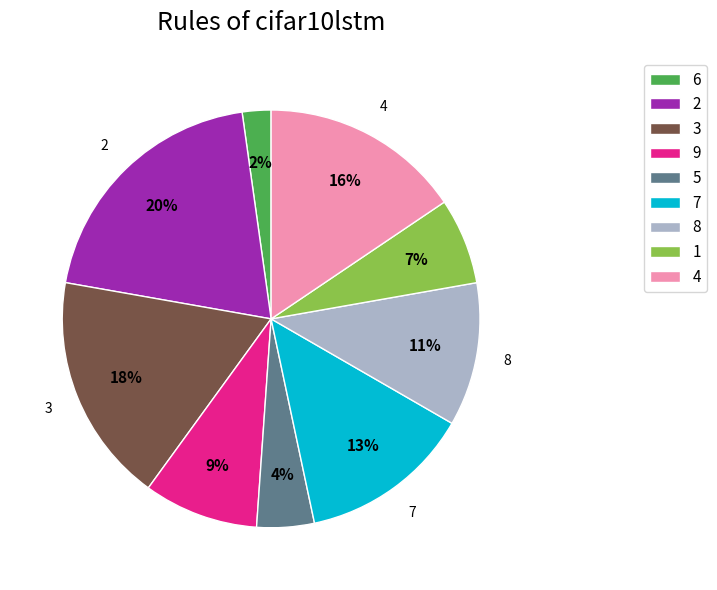

Is 3 the majority of the pie?

No